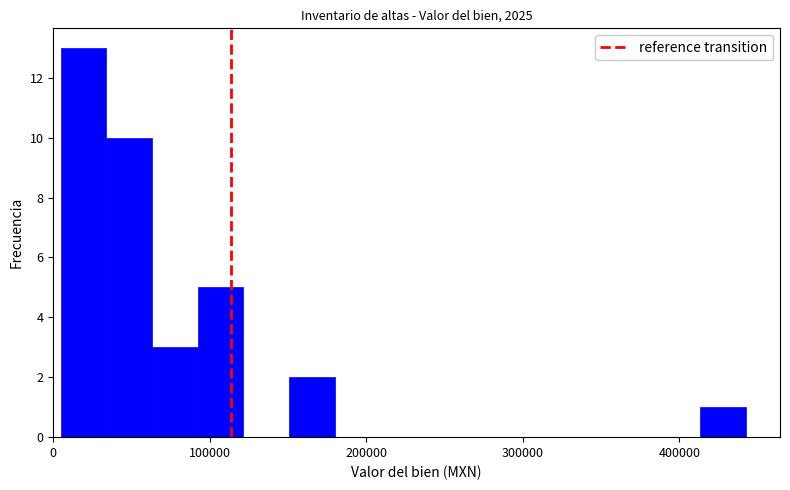

Around what value on the x-axis is the tallest bar? Give the approximate position of its centre, as read against the axis.

20000